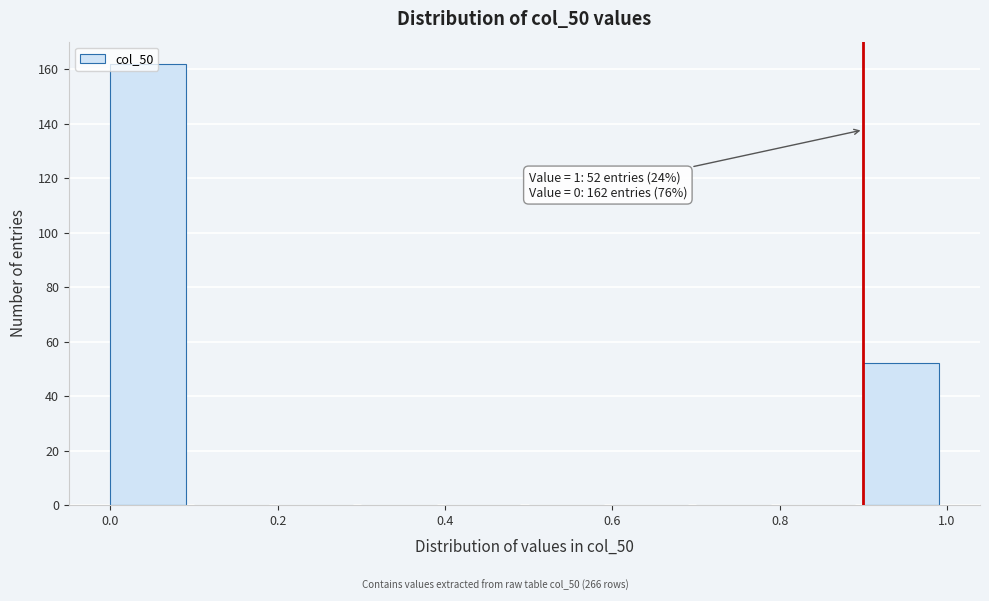

Over which range of the x-axis is the bar tallest?

0.0 to 0.1